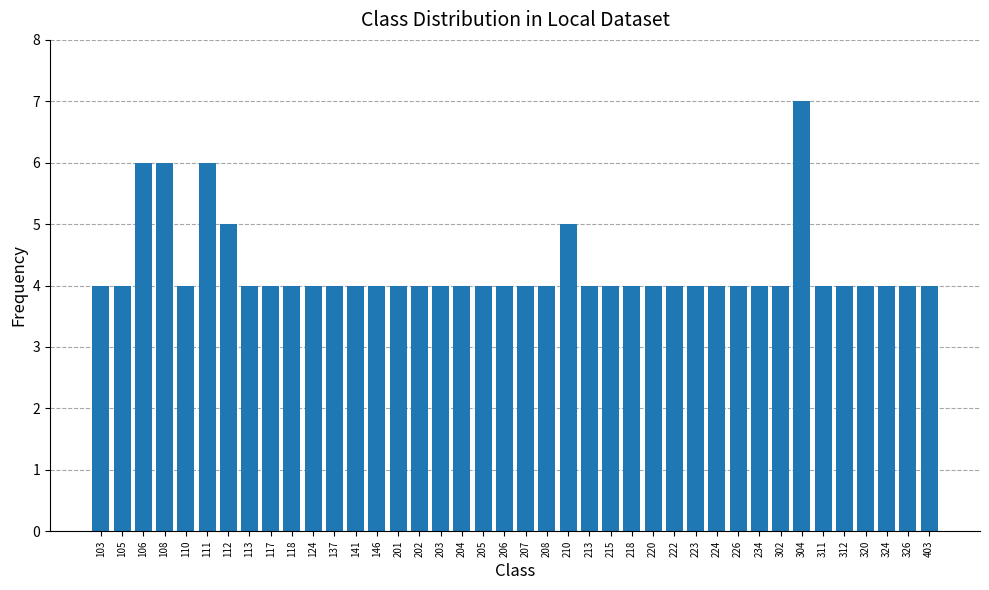

True or false: the data shows 4 at 215.

True